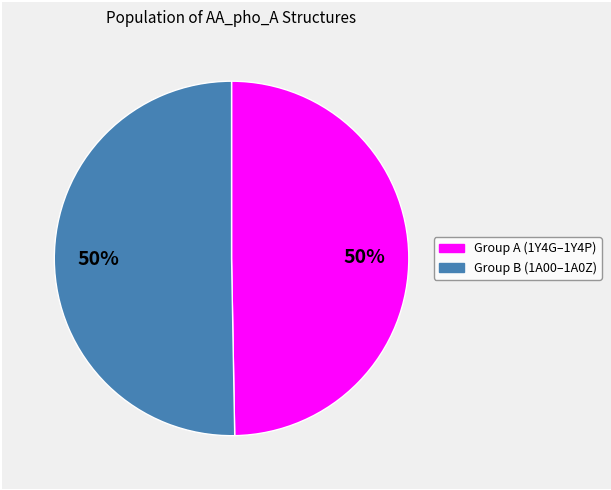

To the nearest percent, what is the average slice percentage?

50%